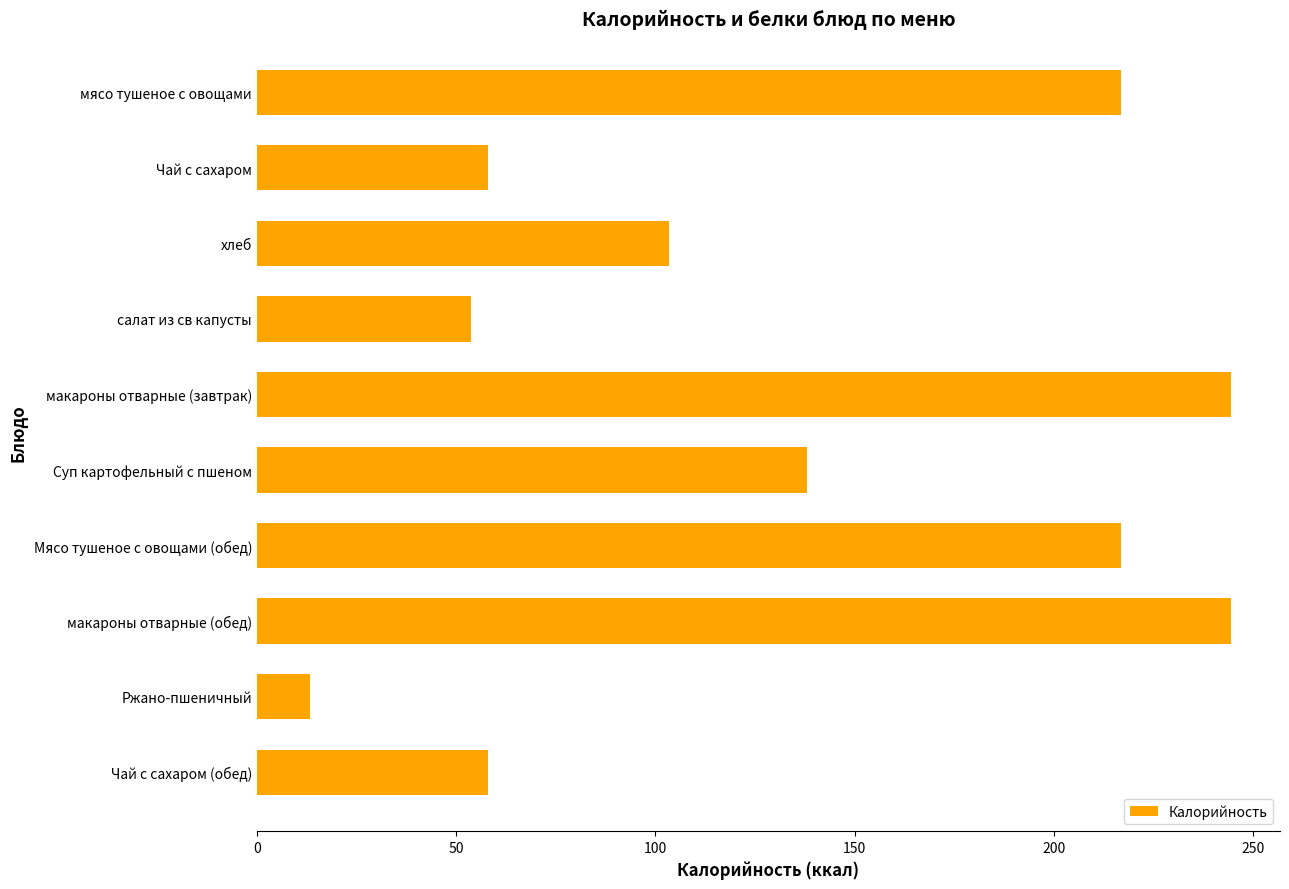

Does the chart contain any negative values?

No